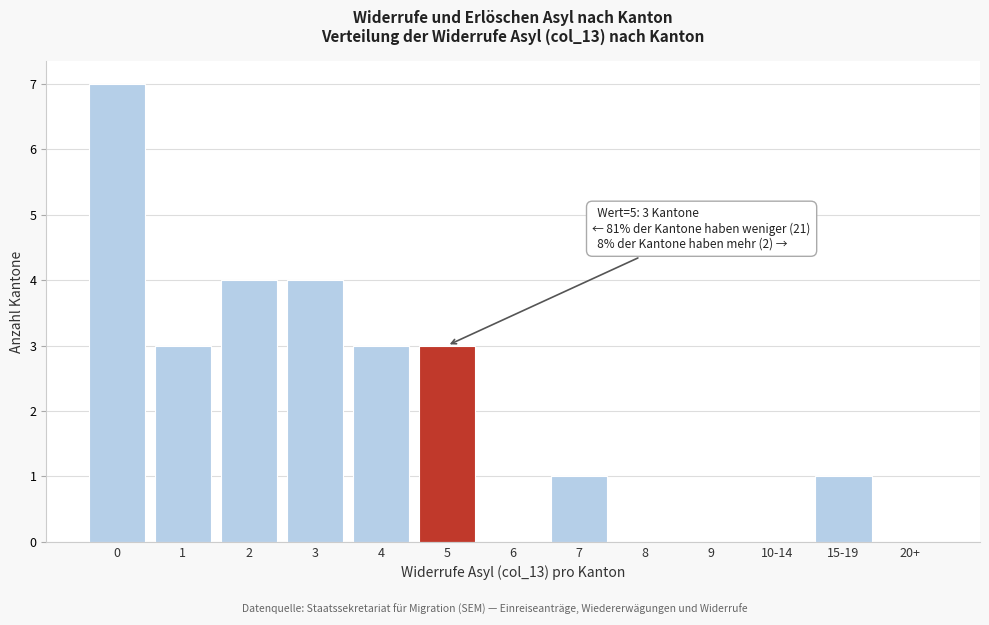

Reading left to right, extract all data points from this chart.

0=7	1=3	2=4	3=4	4=3	5=3	6=0	7=1	8=0	9=0	10-14=0	15-19=1	20+=0